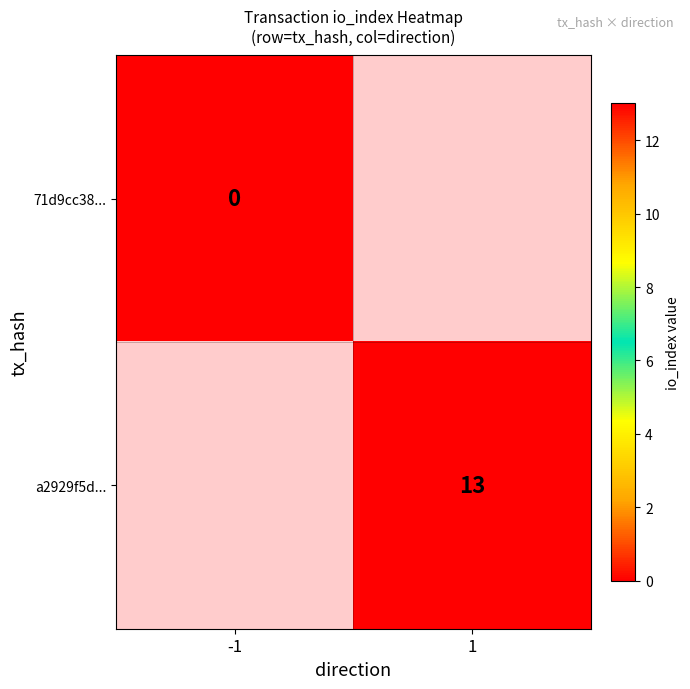

At how many categories does at least one series exceed 0?

1